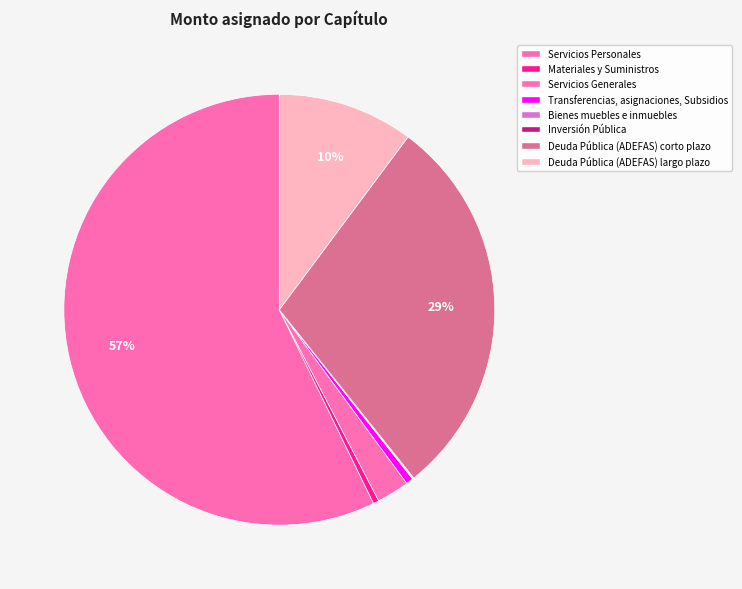

Is it true that Deuda Pública (ADEFAS) corto plazo is 16% of the pie?

False